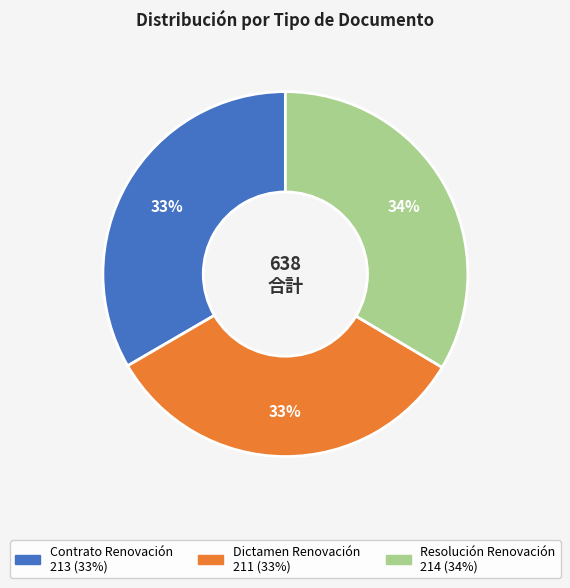

Approximately how many times larger is the value at Dictamen Renovación compared to Contrato Renovación?

1.0